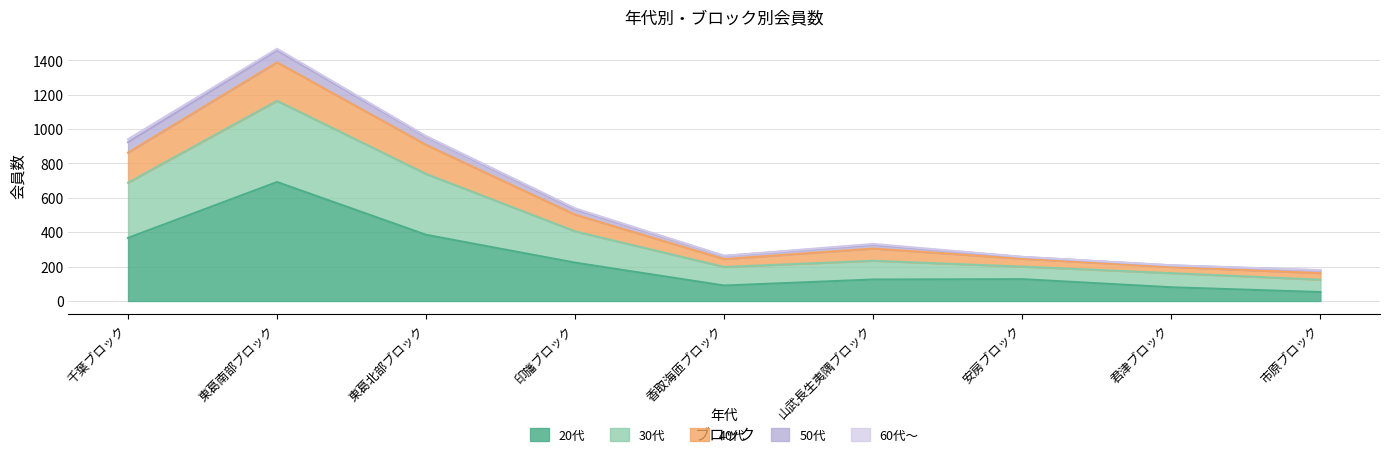

True or false: 30代 and 20代 intersect in this chart.

False